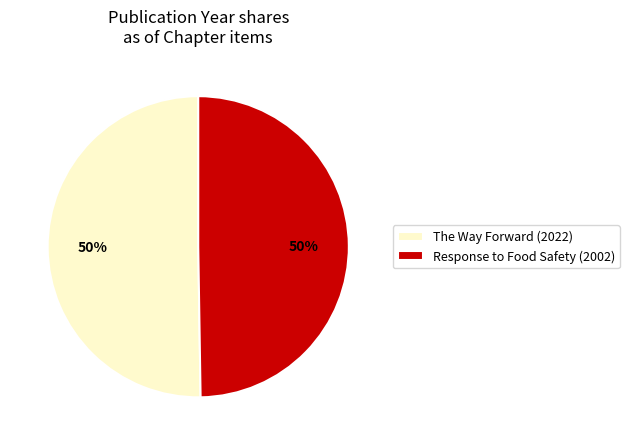

To the nearest percent, what portion does The Way Forward (2022) represent?

50%